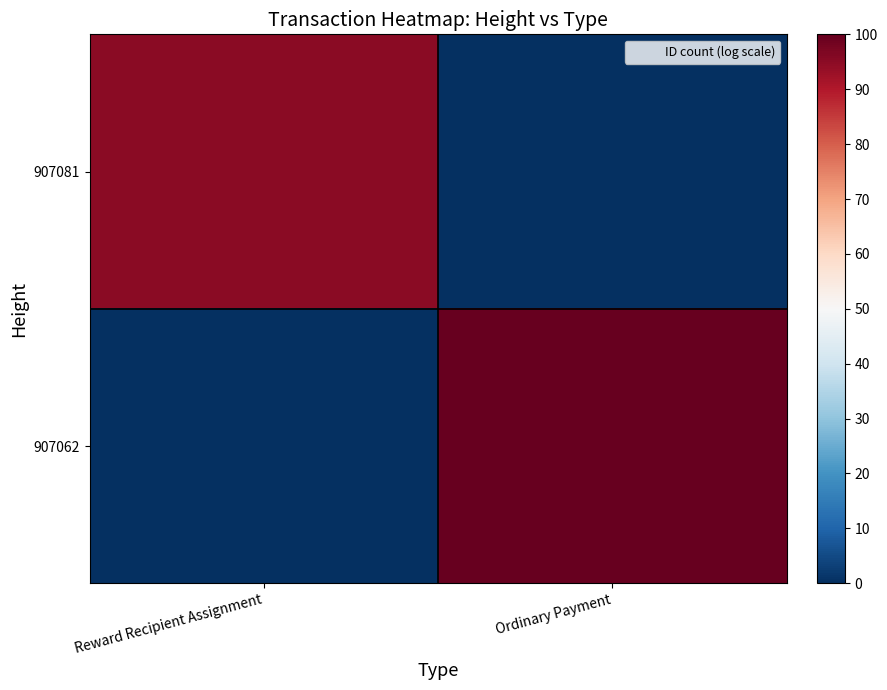

Rank the series by their maximum value, from lowest to highest.

907081, 907062